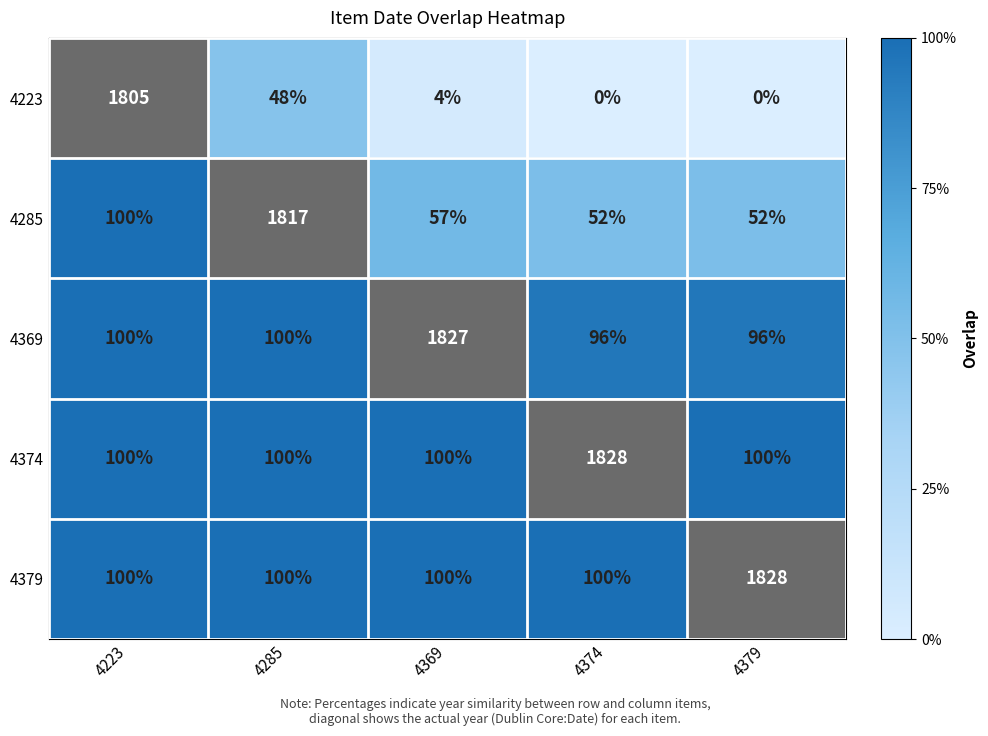

What is the total value across all series at 4369?

2088